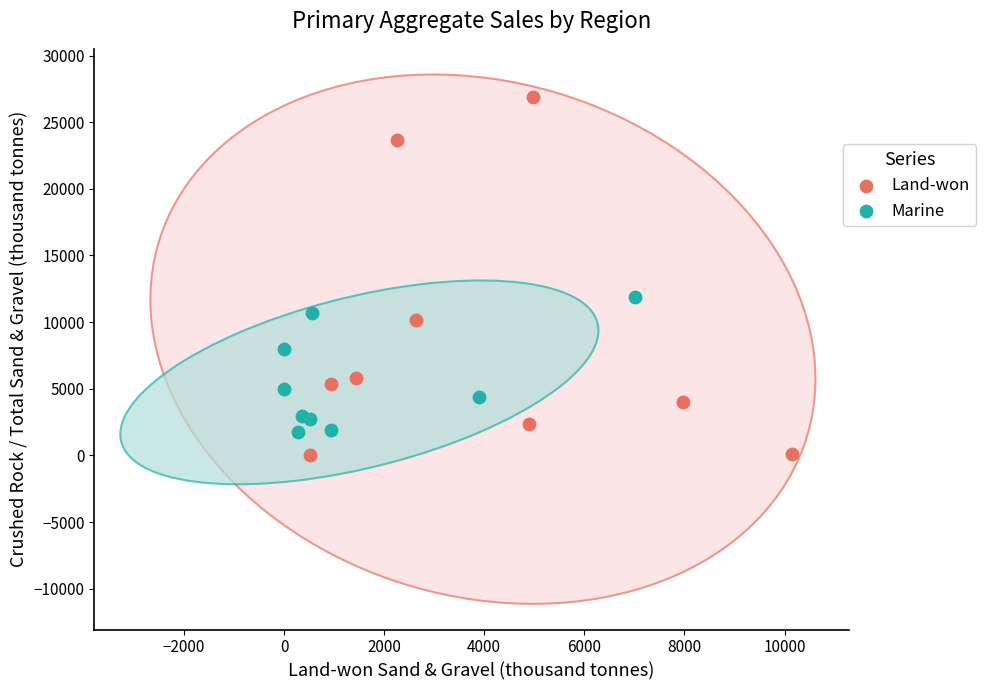

What are all the series names shown in the legend?

Land-won, Marine